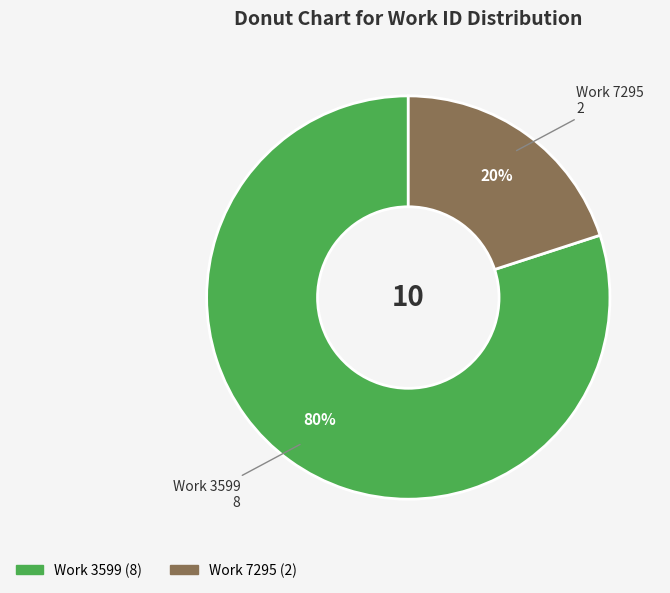

To the nearest percent, what is the average slice percentage?

50%